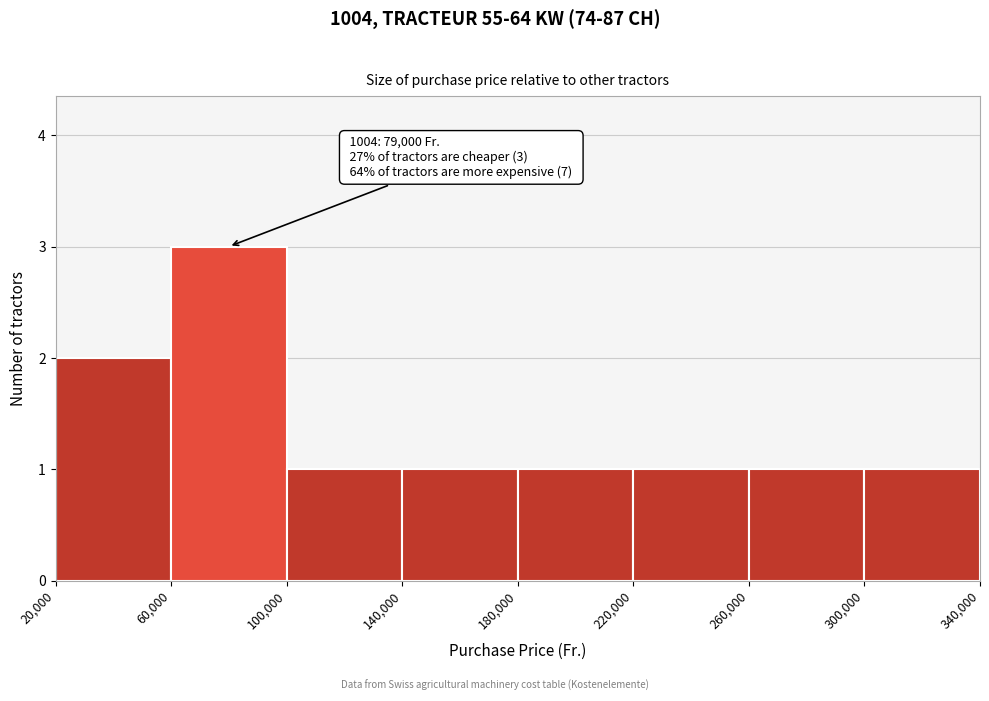

Which range on the x-axis has the tallest bar?

60,000 to 100,000